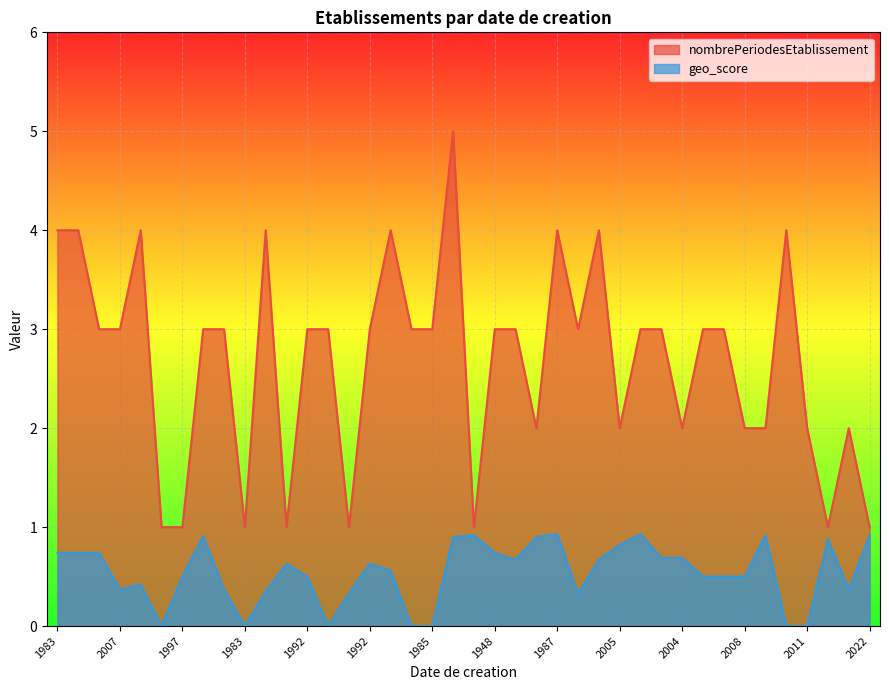

List the series in order of their peak value, lowest first.

geo_score, nombrePeriodesEtablissement